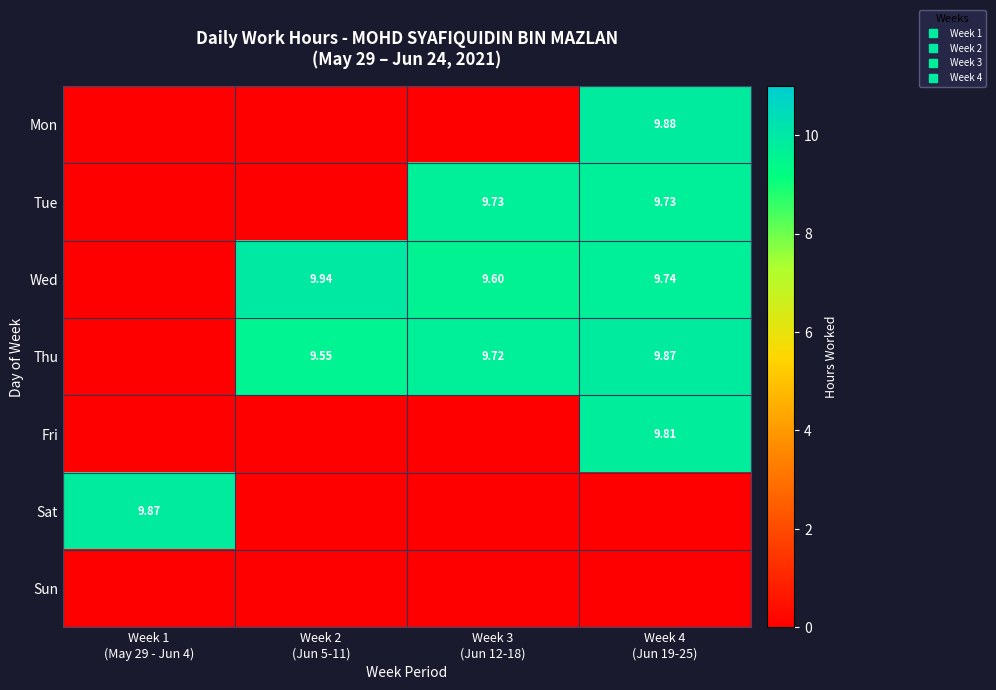

Which series has the widest spread of values?

Wed